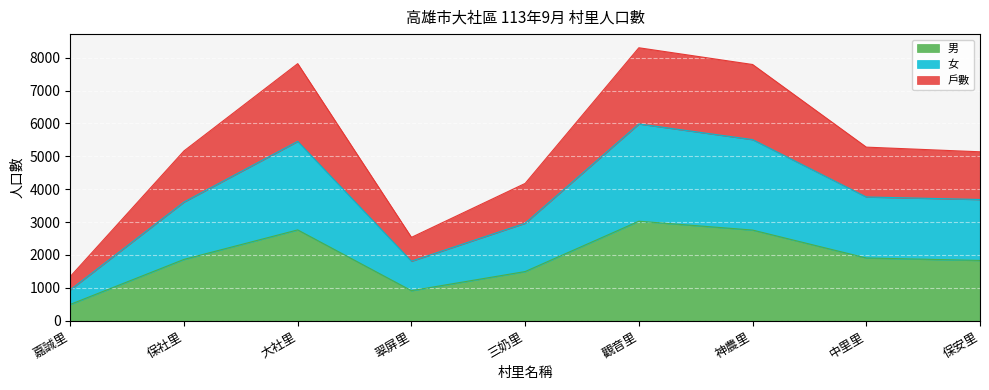

How many lines are shown in the chart?

3